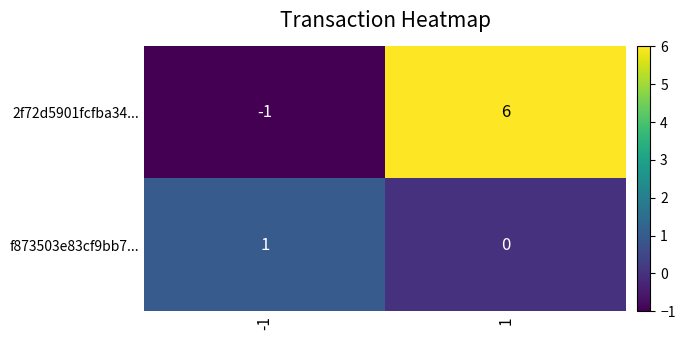

Which series changed the most between -1 and 1?

2f72d5901fcfba34...